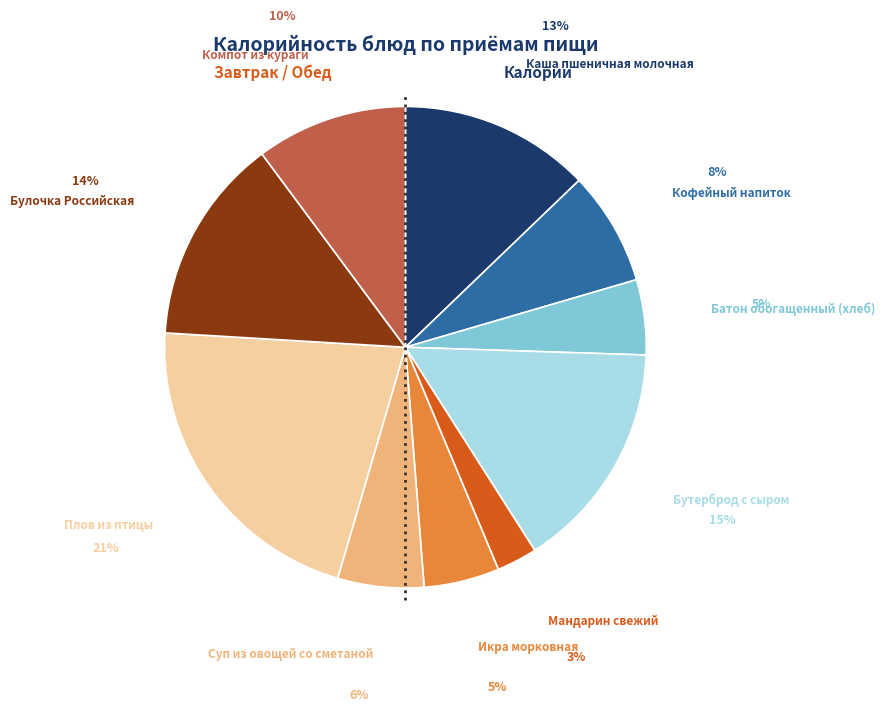

Does any single category account for the majority?

No